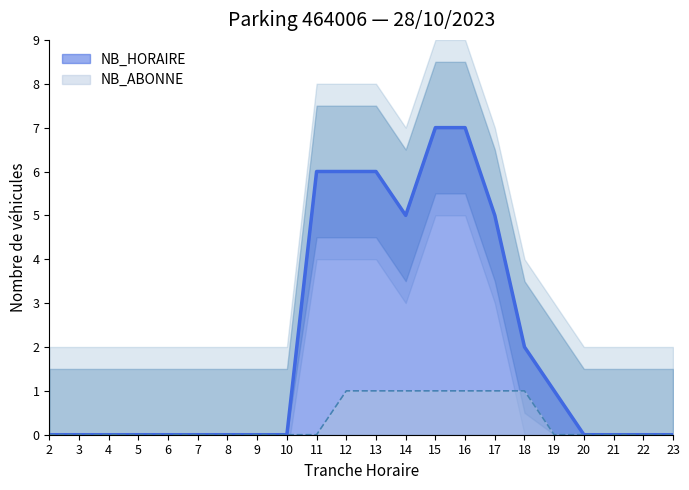

True or false: NB_HORAIRE has more than 1 points higher than both neighbors.

False